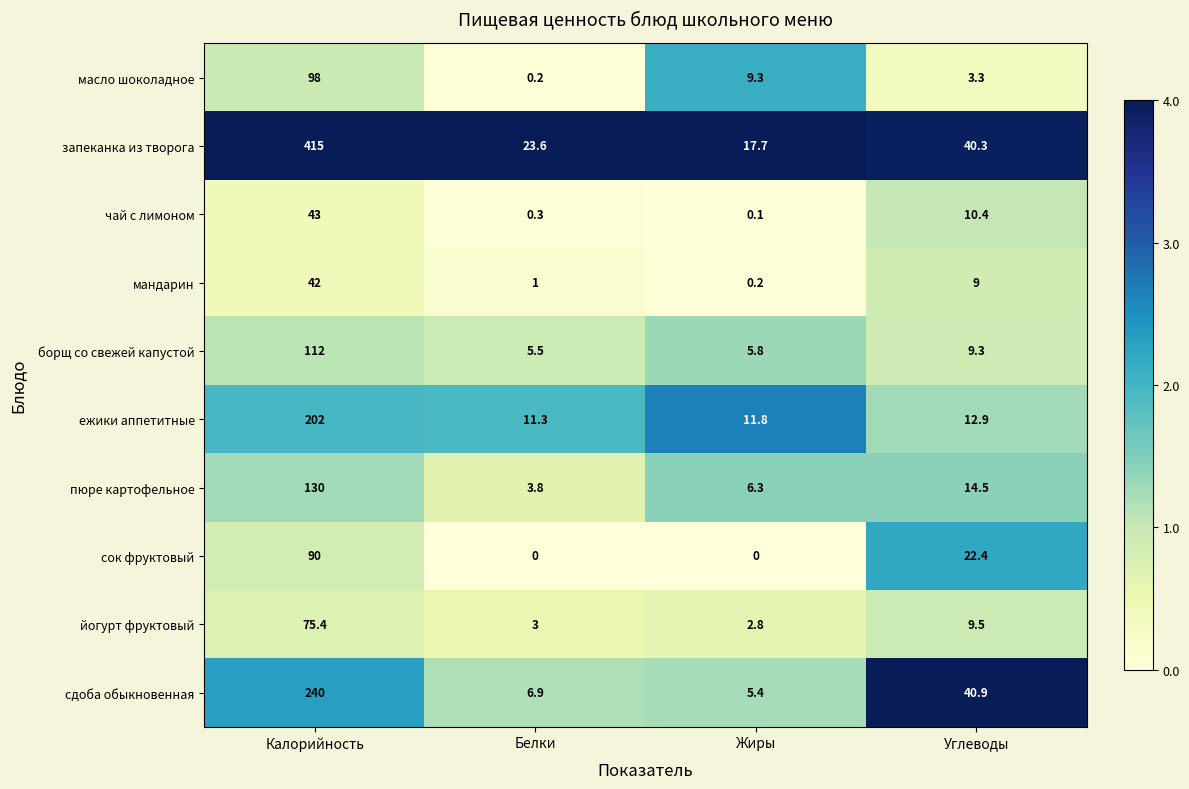

At Жиры, list the series in order from smallest to largest.

сок фруктовый, чай с лимоном, мандарин, йогурт фруктовый, сдоба обыкновенная, борщ со свежей капустой, пюре картофельное, масло шоколадное, ежики аппетитные, запеканка из творога